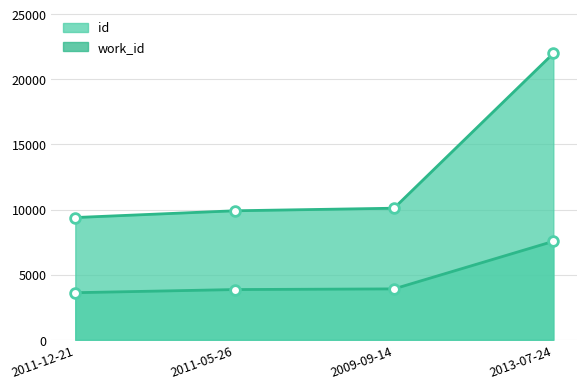

Which series has the widest spread of values?

id line